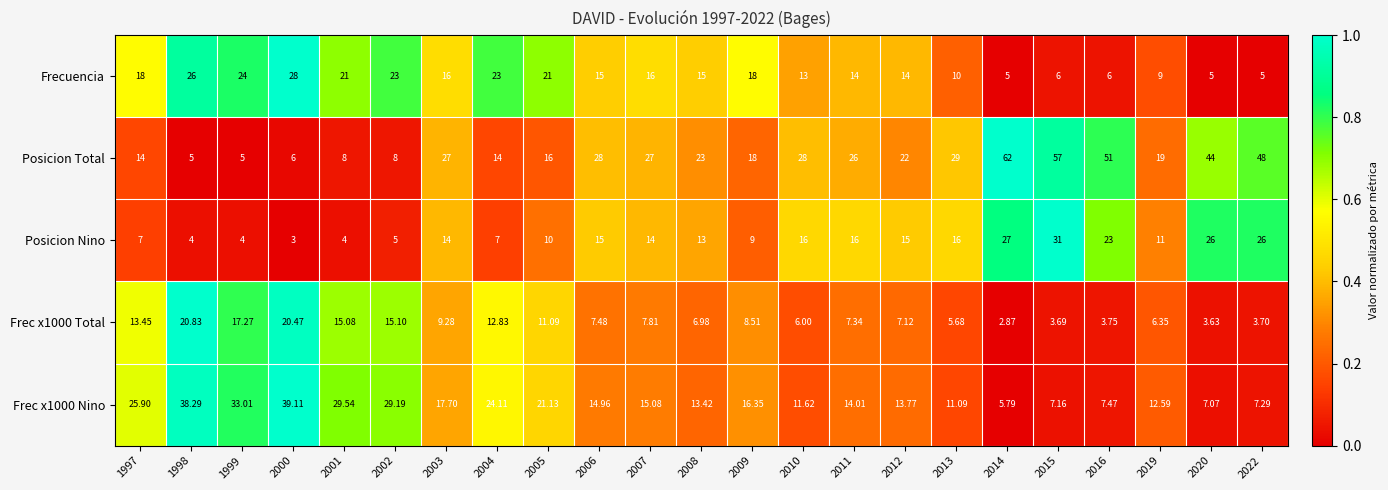

List the series in order of their peak value, lowest first.

Frec x1000 Total, Frecuencia, Posicion Nino, Frec x1000 Nino, Posicion Total